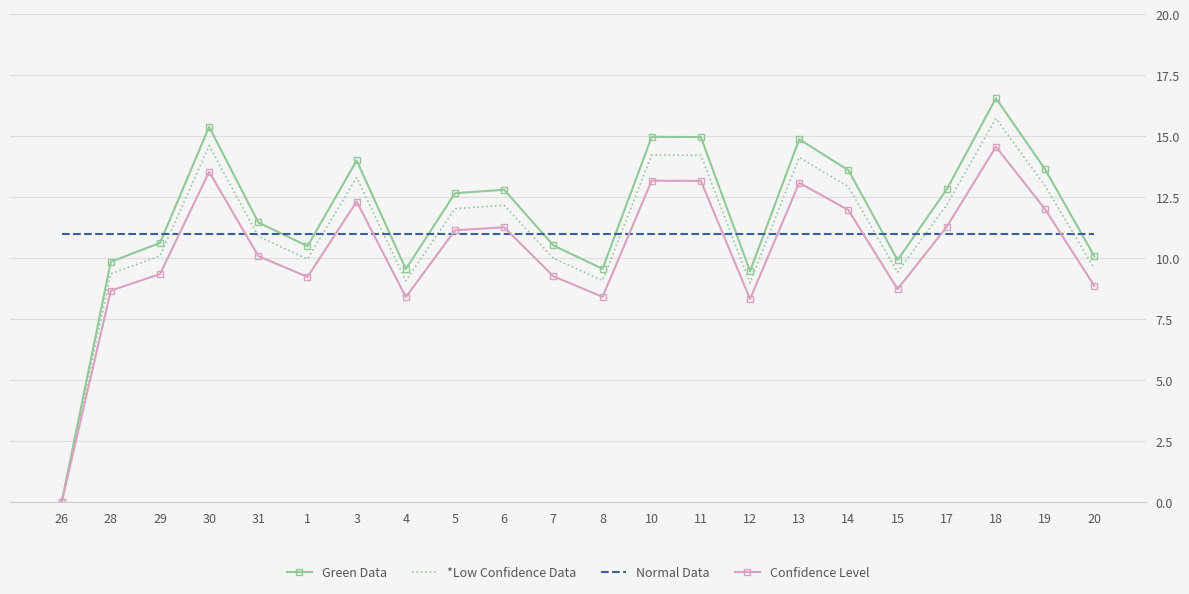

At which category is the sum across all series the highest?

18